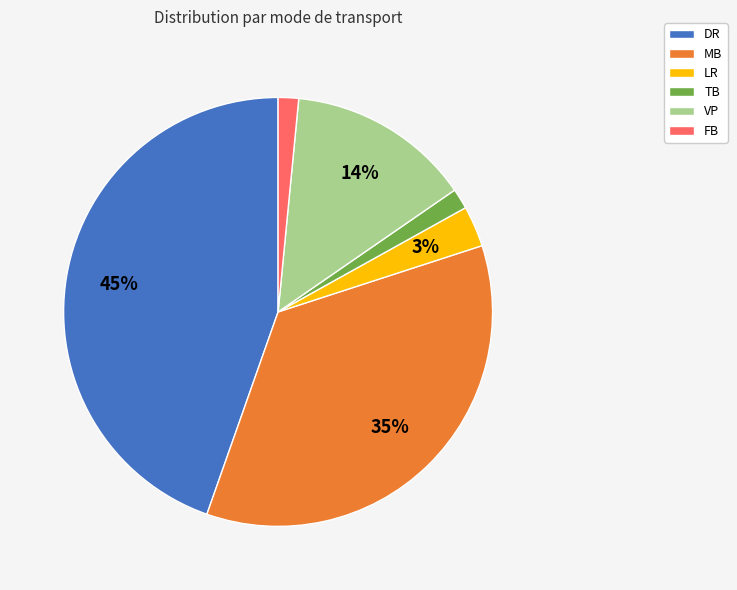

Combined, do FB and VP account for over 50%?

No